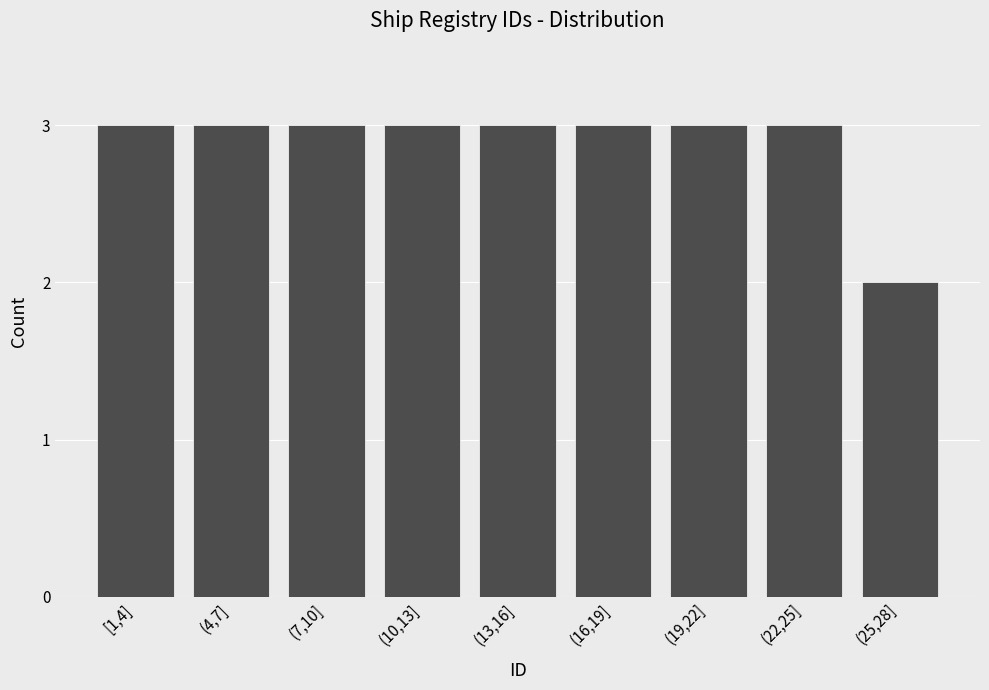

Reading left to right, transcribe all the data shown in this chart.

3	3	3	3	3	3	3	3	2